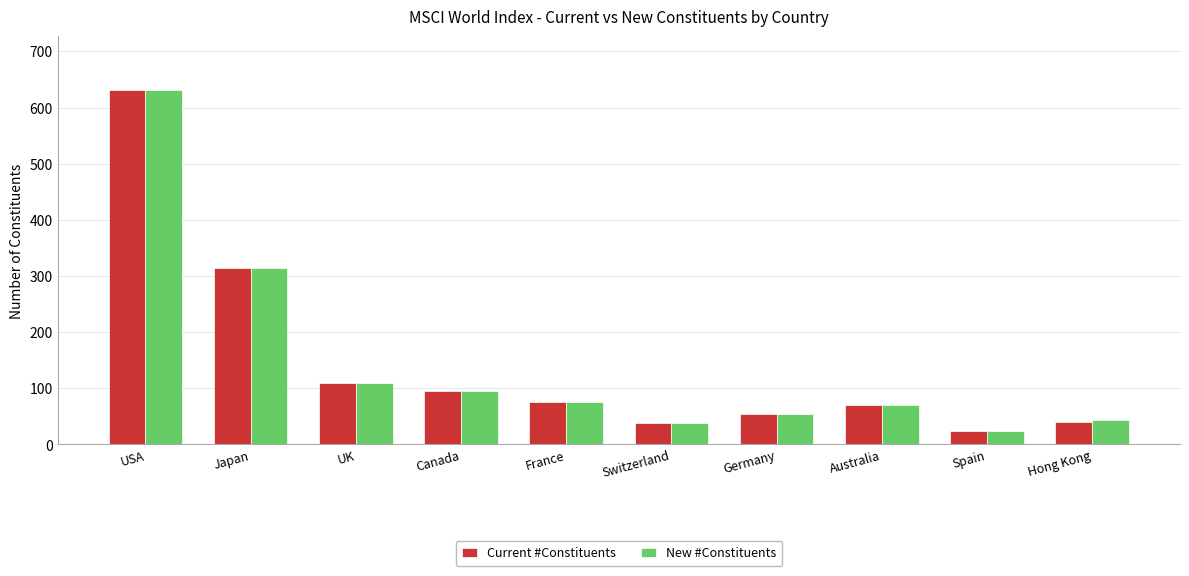

What position from the right is Hong Kong?

1